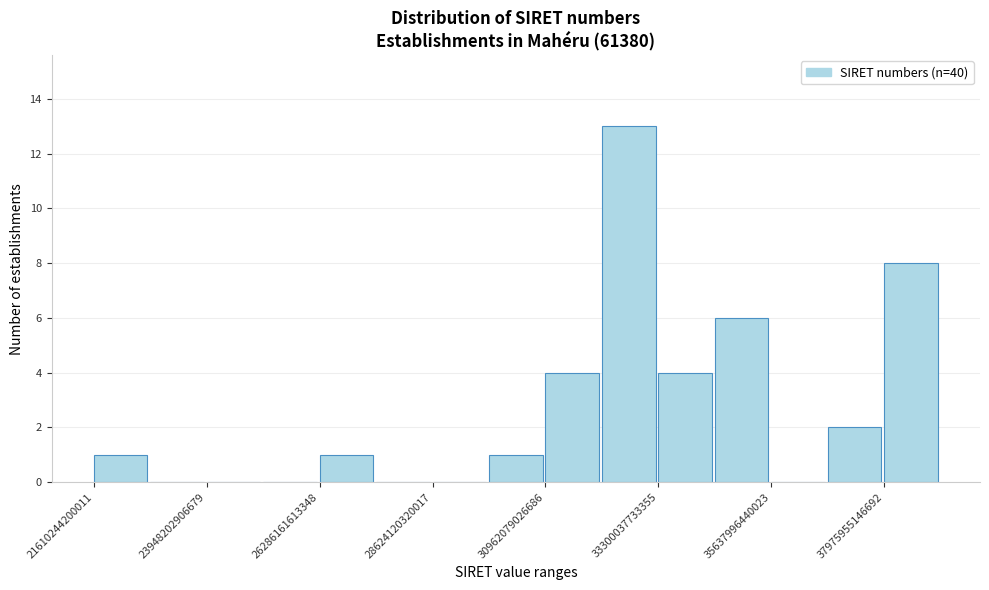

Read against the x-axis, roughly where is the centre of the tallest bar?

32500000000000